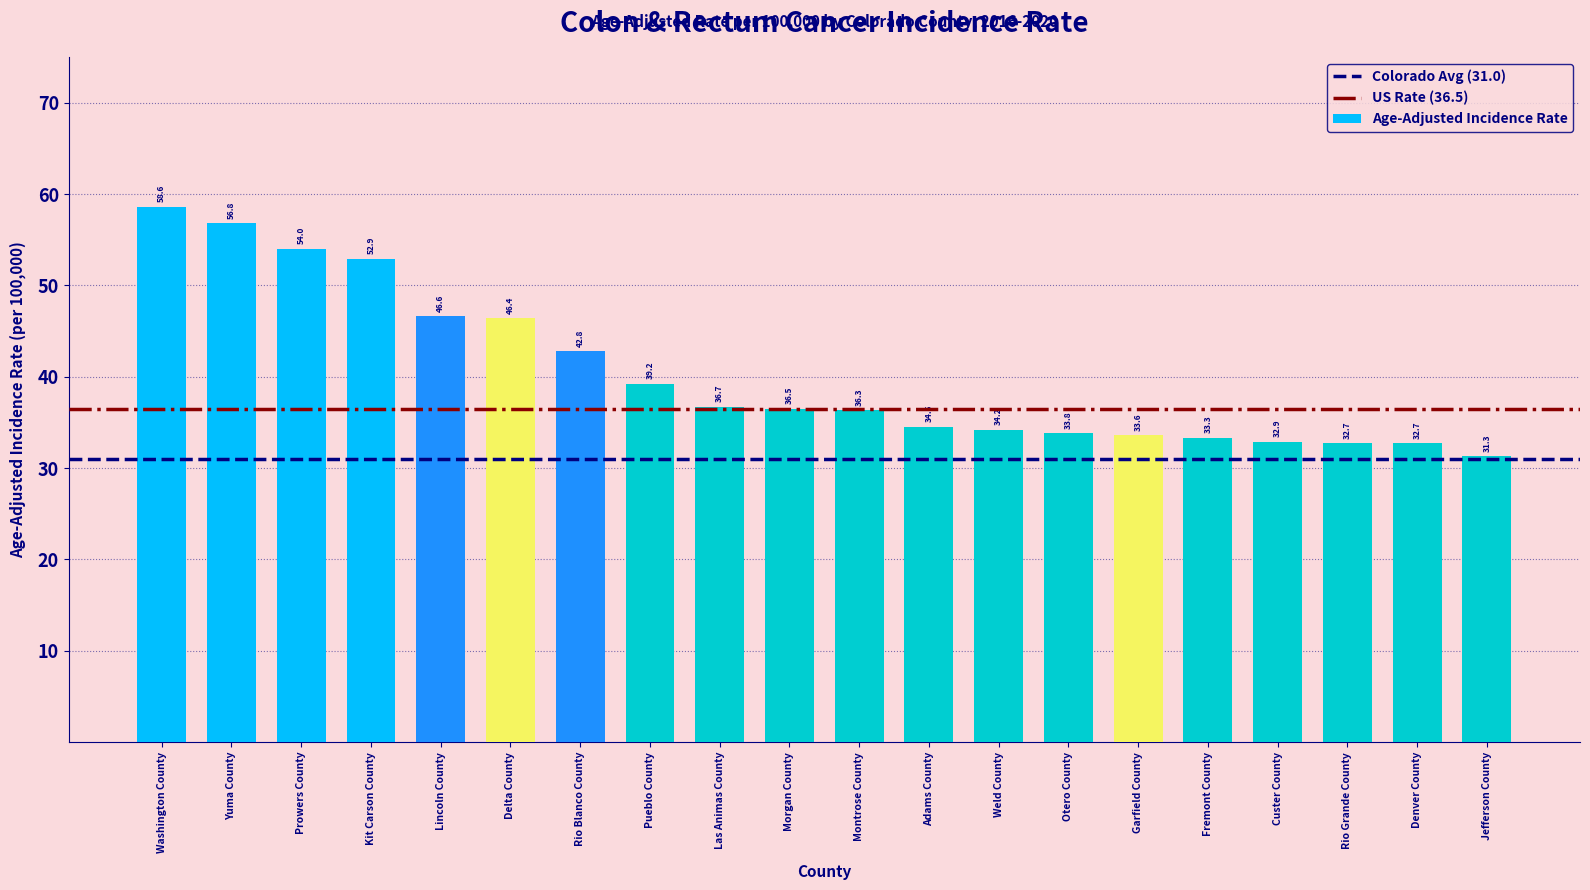

What is the approximate value at Weld County?

34.2